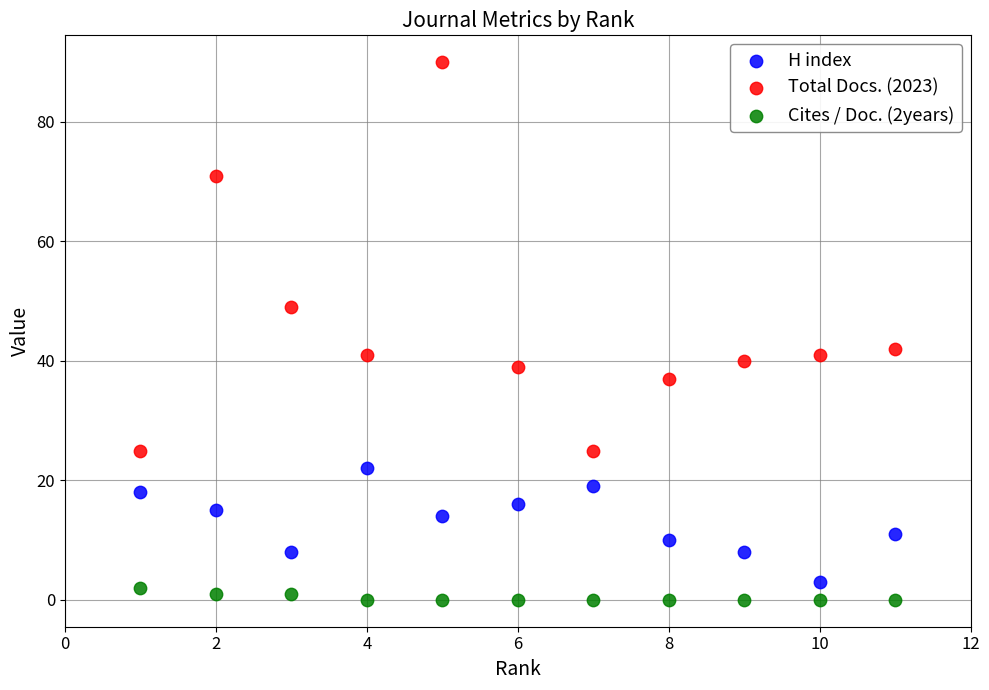

Across all data points, what is the range of X values (max minus min)?

10